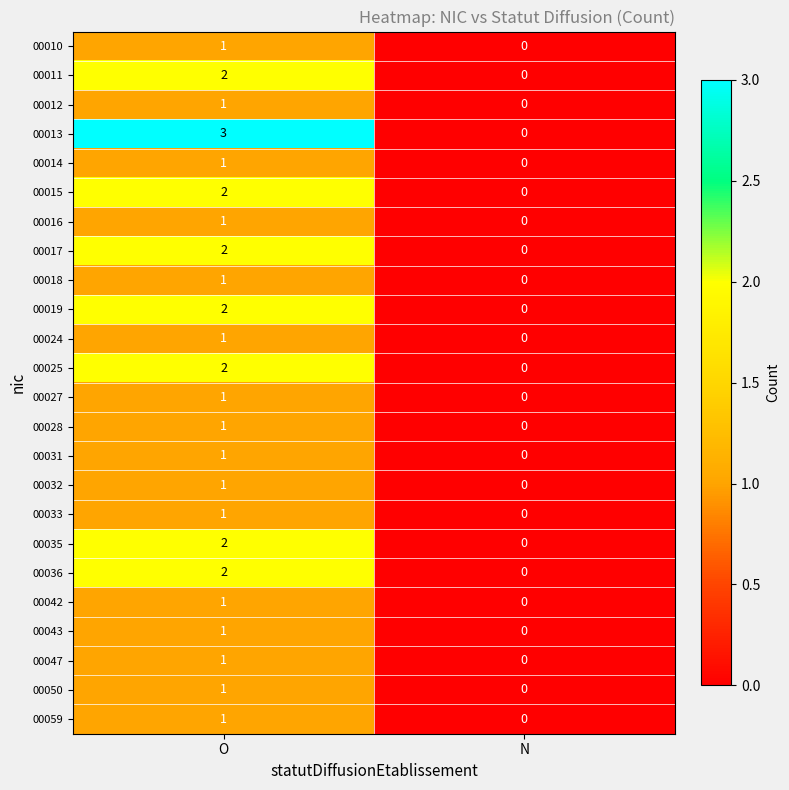

Which series has the largest total across all categories?

00013